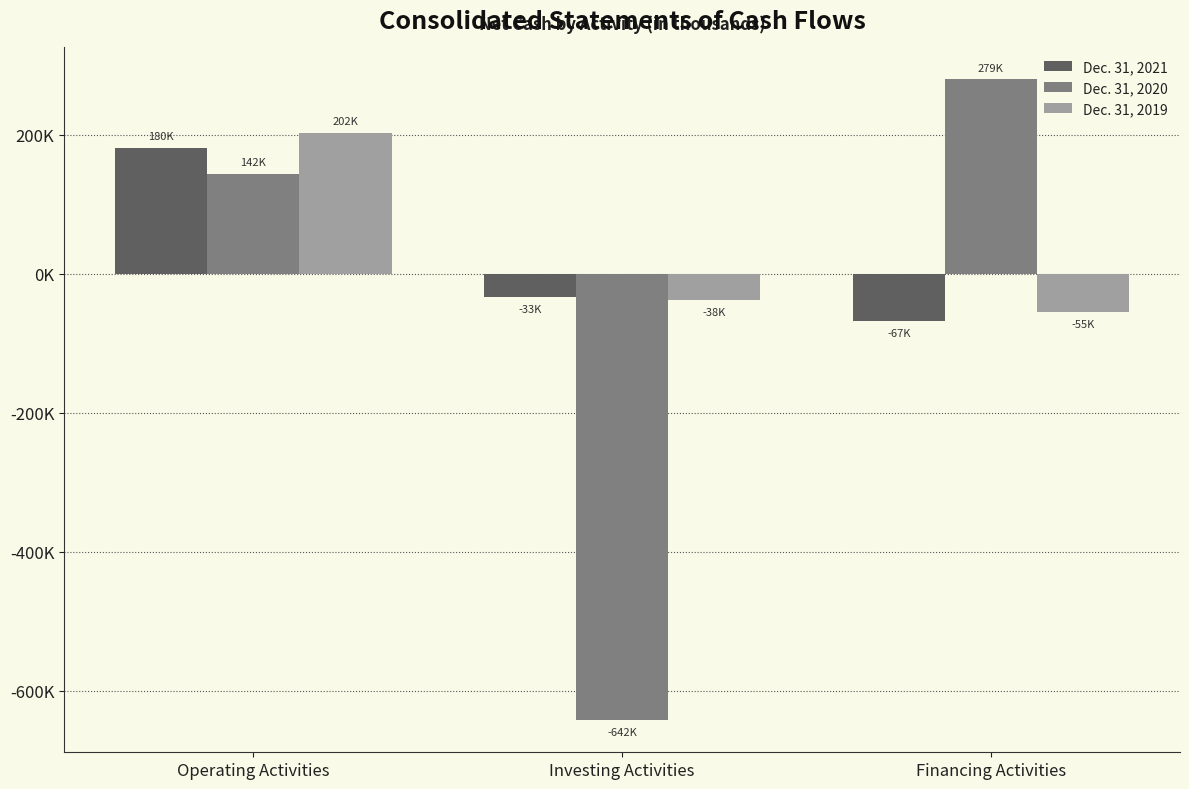

Does the chart contain any negative values?

Yes